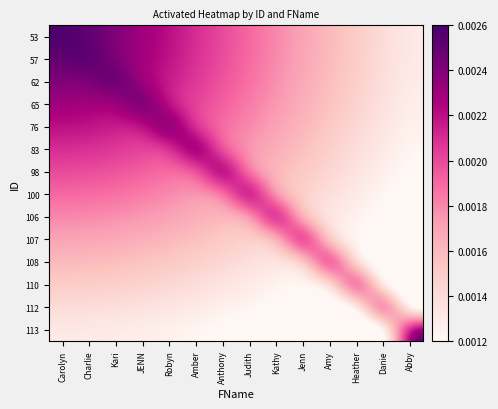

At which category is the sum across all series the highest?

Carolyn